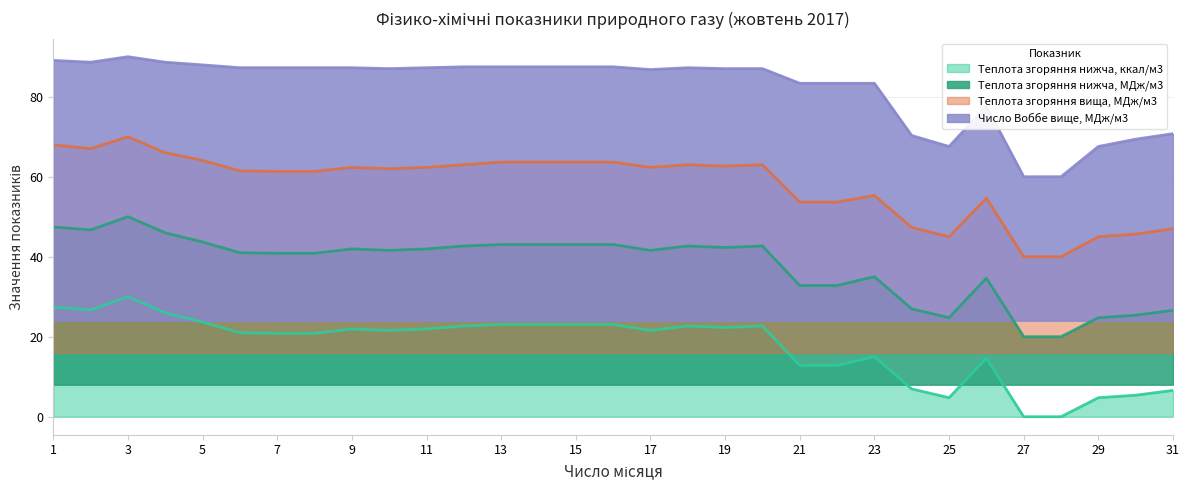

At which category does Теплота згоряння нижча, МДж/м3 reach its first local valley?

2